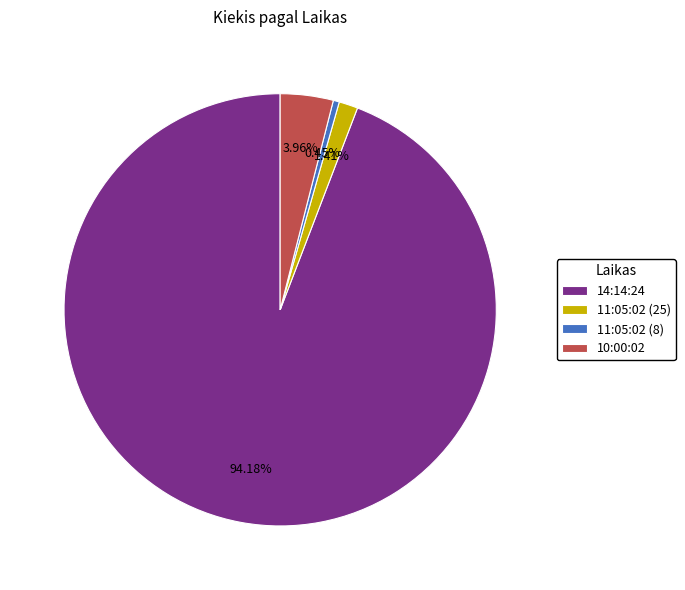

What is the largest slice in the pie chart?

14:14:24